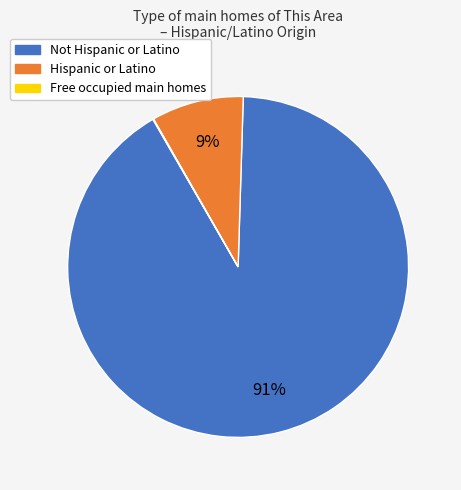

To the nearest percent, what is the average slice percentage?

33%